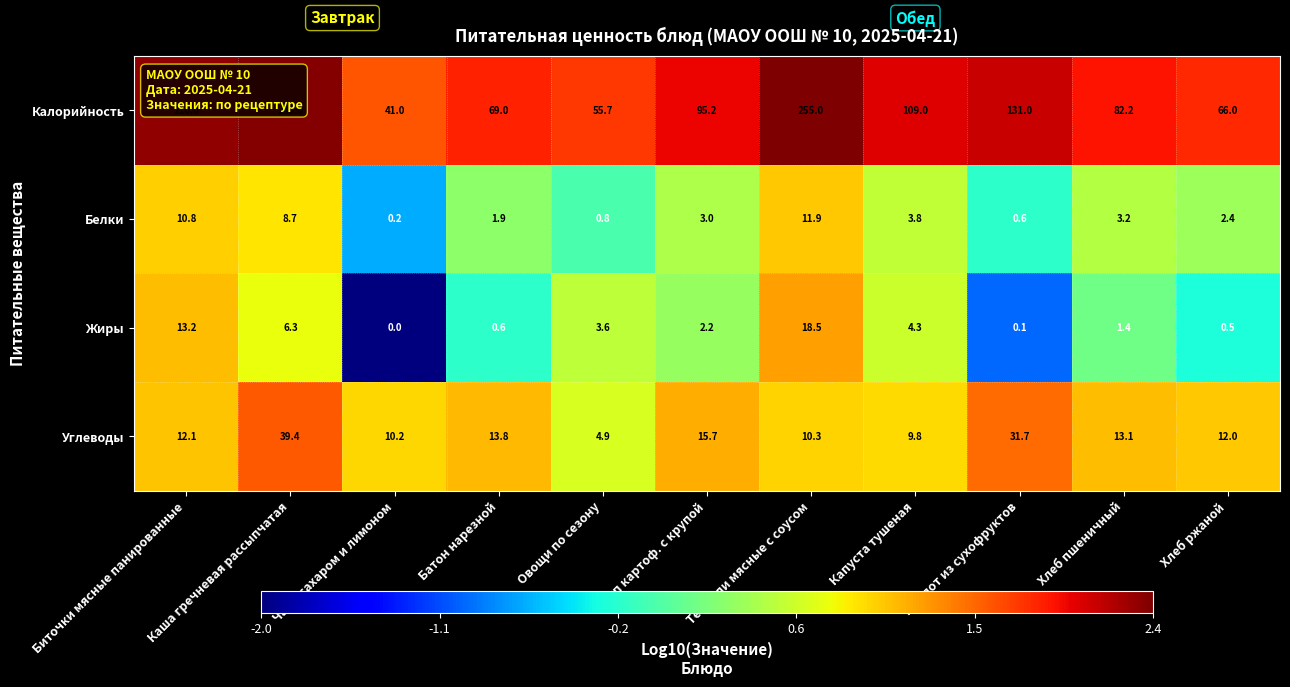

What is the minimum value shown in the chart?

0.0